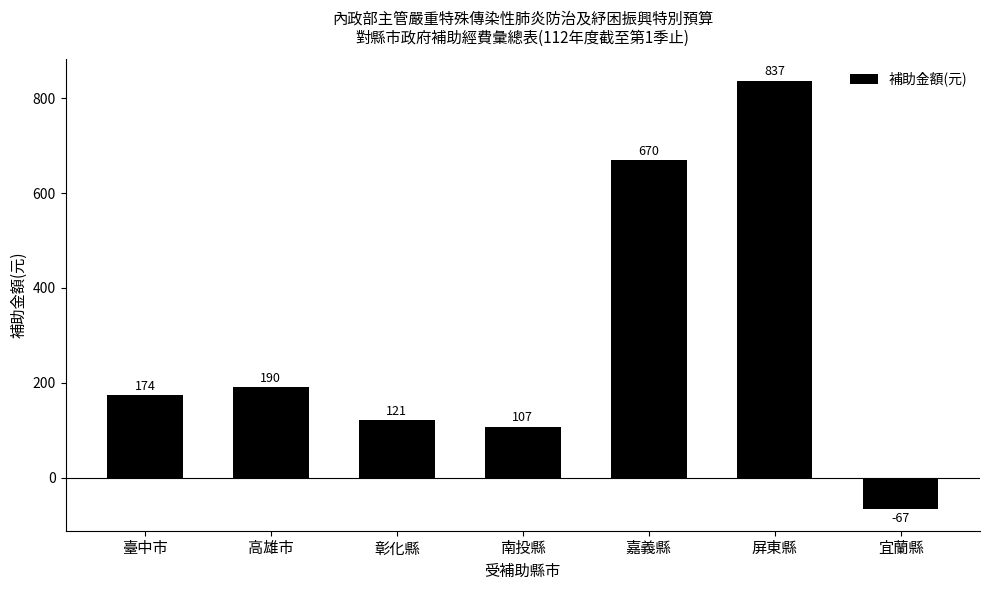

Reading left to right, list all the values displayed in this chart.

臺中市=174	高雄市=190	彰化縣=121	南投縣=107	嘉義縣=670	屏東縣=837	宜蘭縣=-67